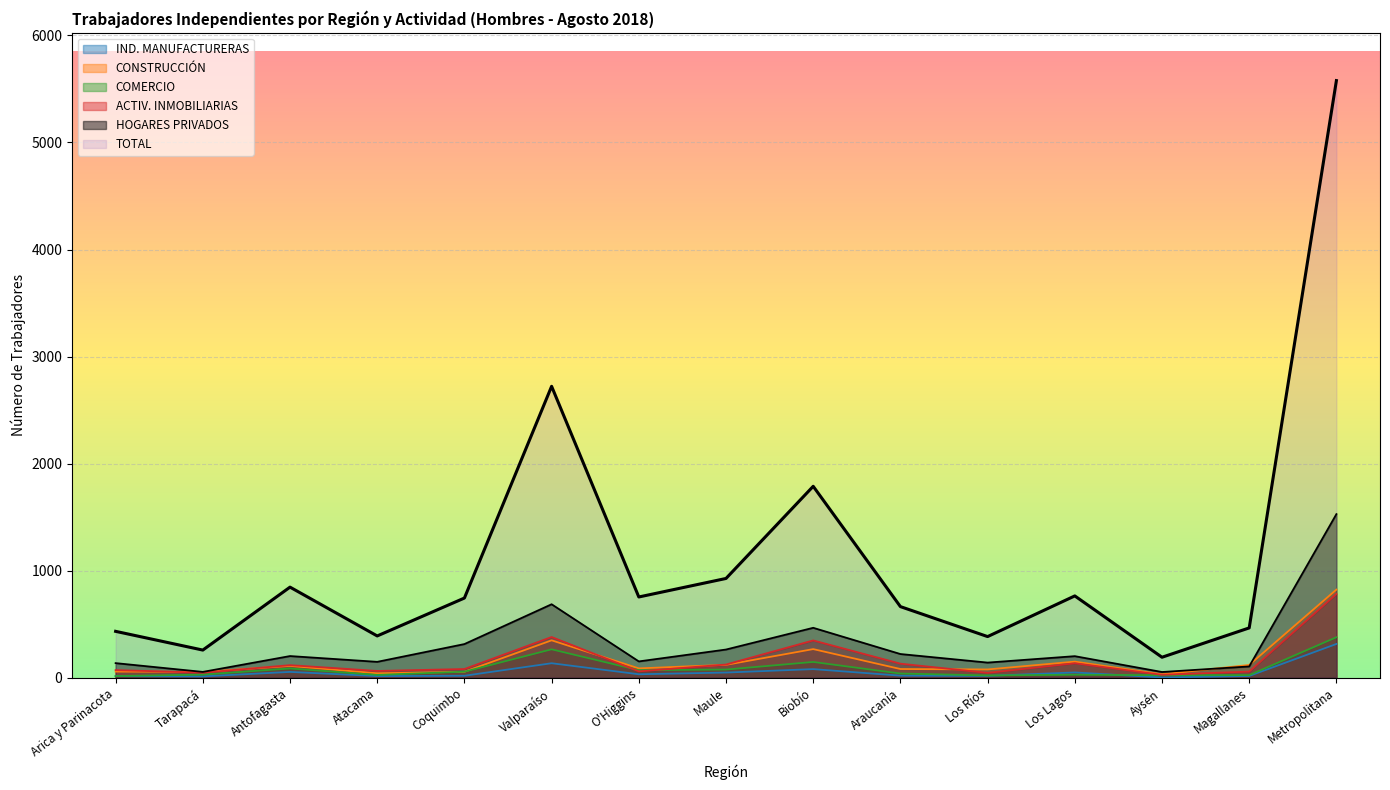

Between which two adjacent categories do COMERCIO and CONSTRUCCIÓN first intersect?

Atacama and Coquimbo